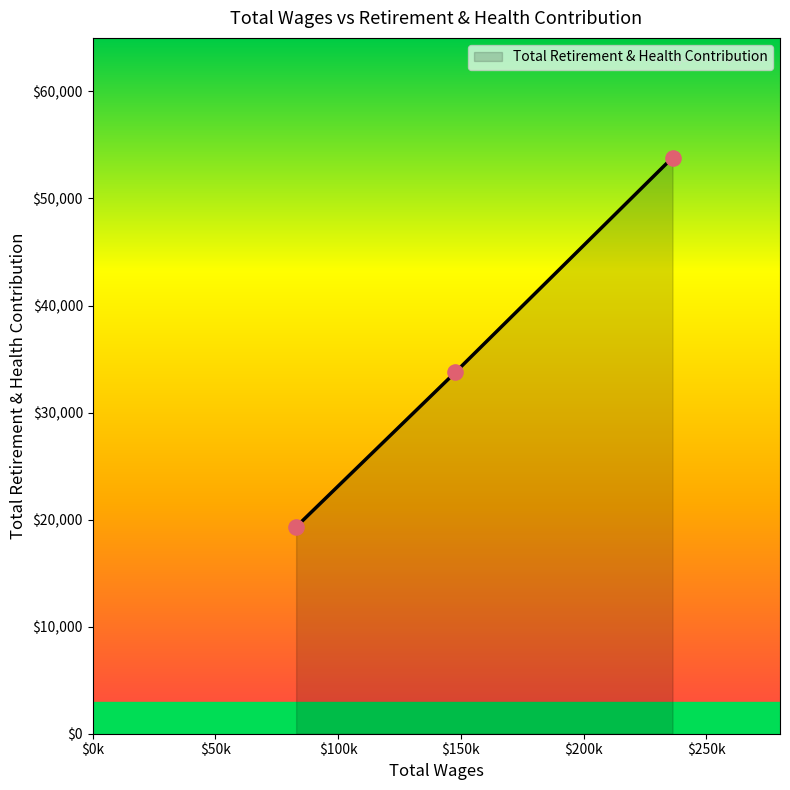

What is the greatest value displayed?

53822